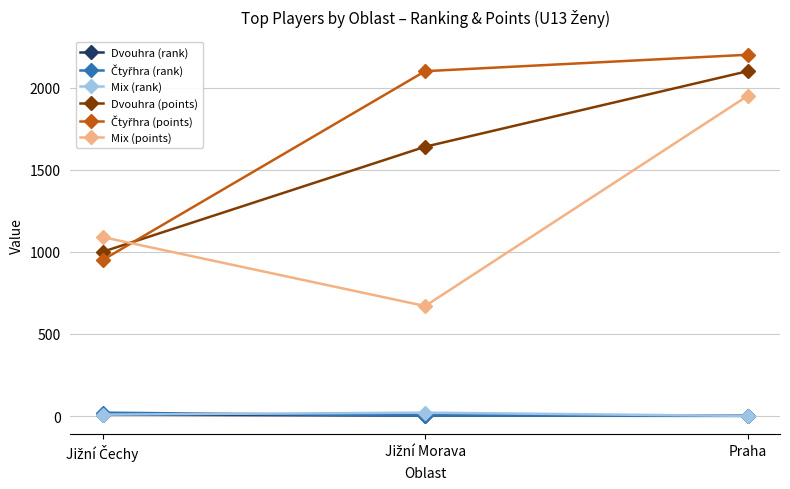

Which series has the largest range (max minus min)?

Mix (points)